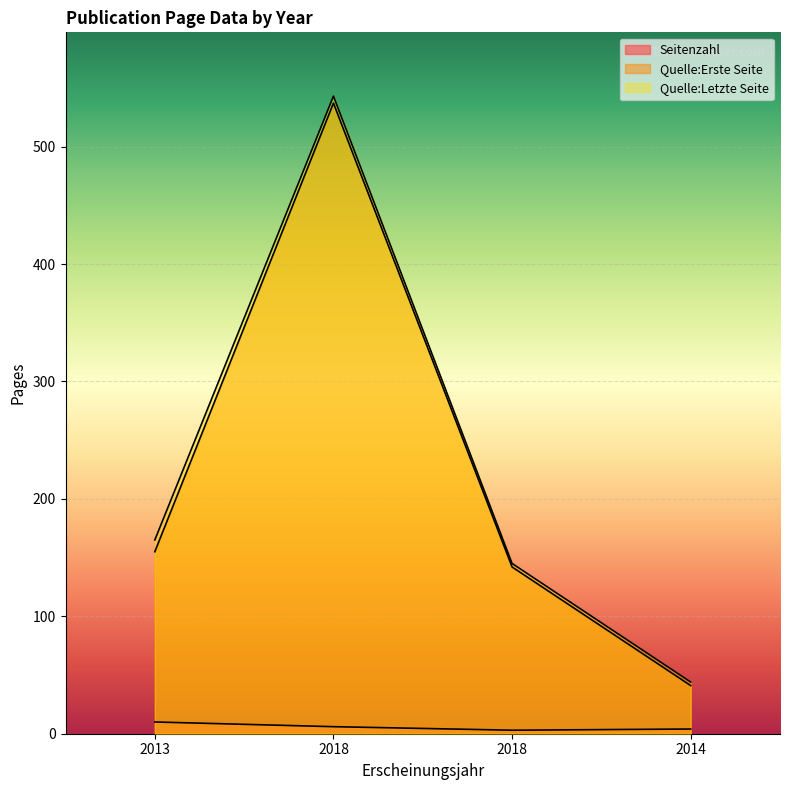

What is the sum of the Quelle:Erste Seite values at 2014 and 2018?

183